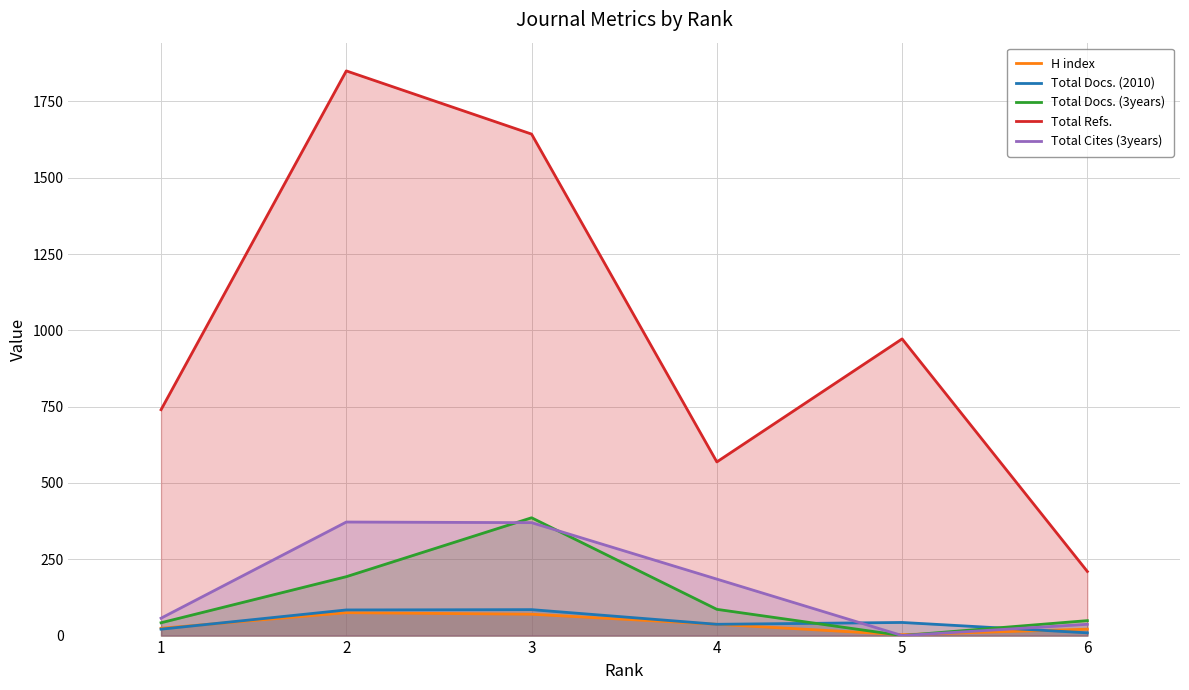

How many lines are shown in the chart?

5